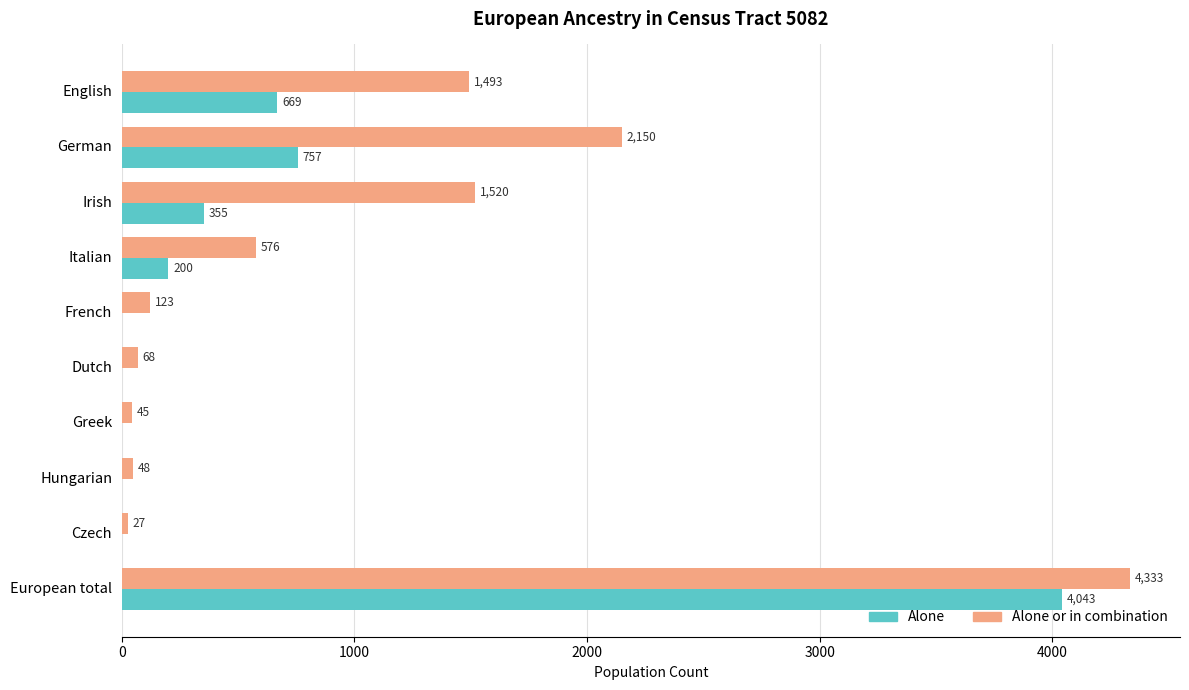

What is the maximum value shown in the chart?

4333